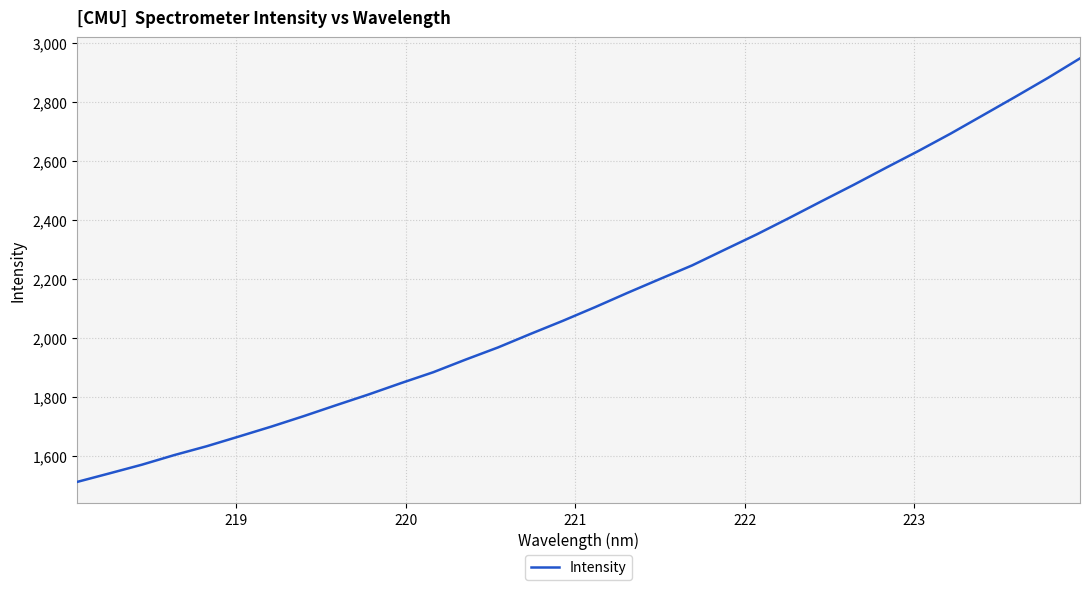

What is the difference between the maximum and minimum values?

1436.2